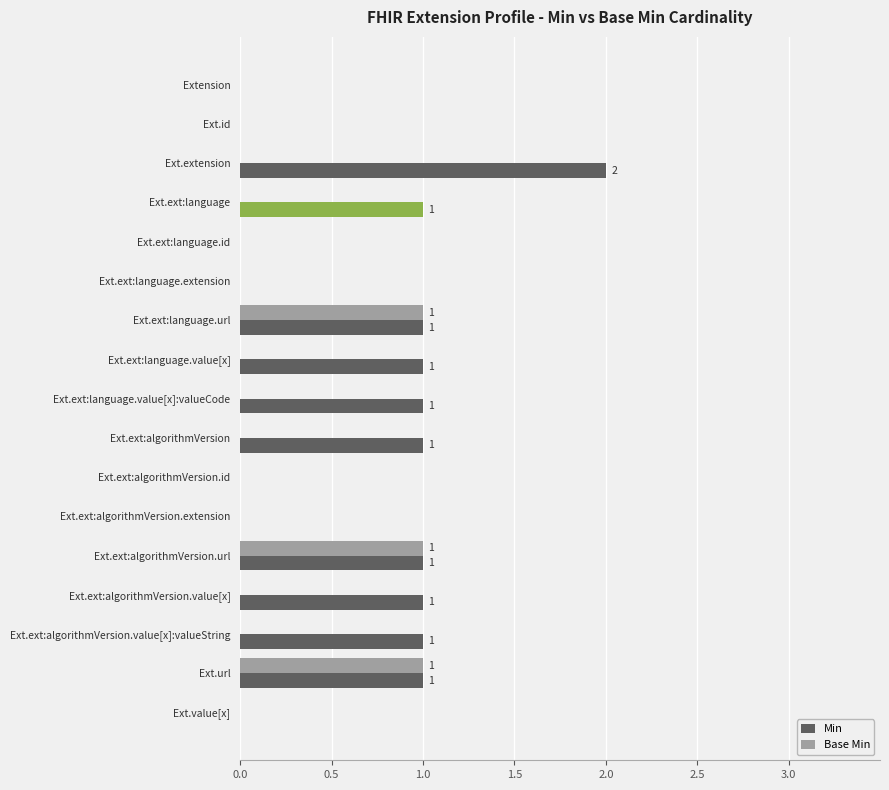

Reading left to right, what are all the values shown in this chart?

Min: 0	0	2	1	0	0	1	1	1	1	0	0	1	1	1	1	0
Base Min: 0	0	0	0	0	0	1	0	0	0	0	0	1	0	0	1	0